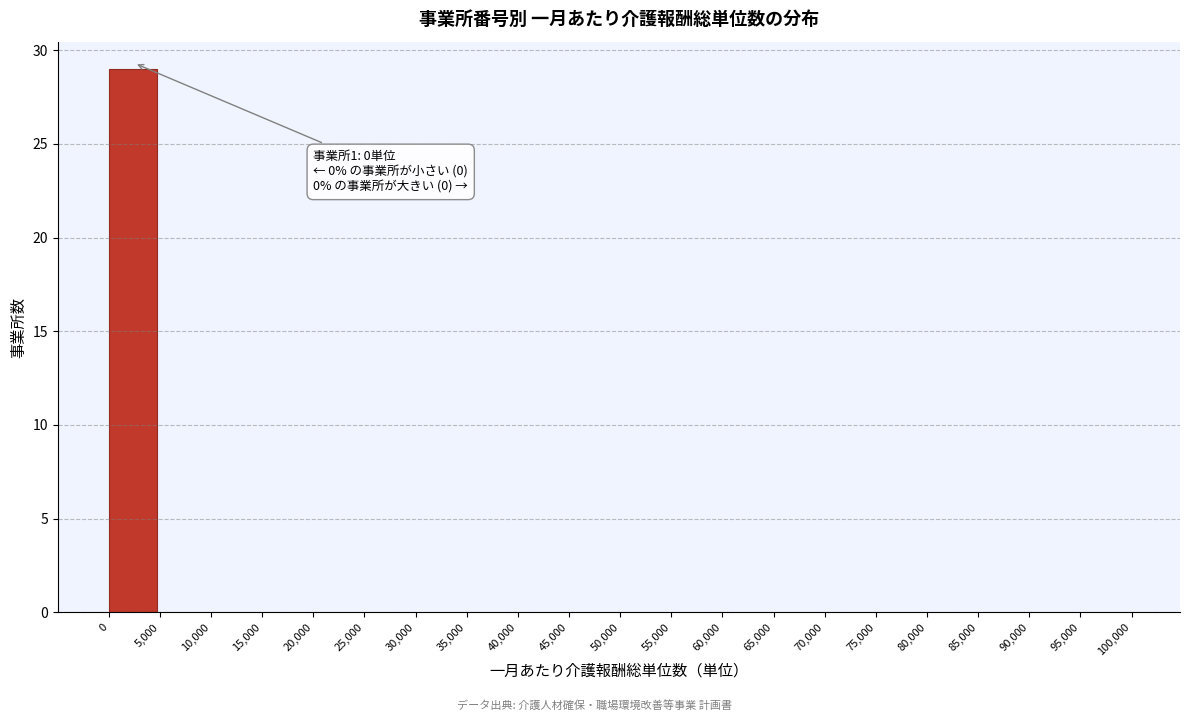

Which range on the x-axis has the tallest bar?

0 to 5,000